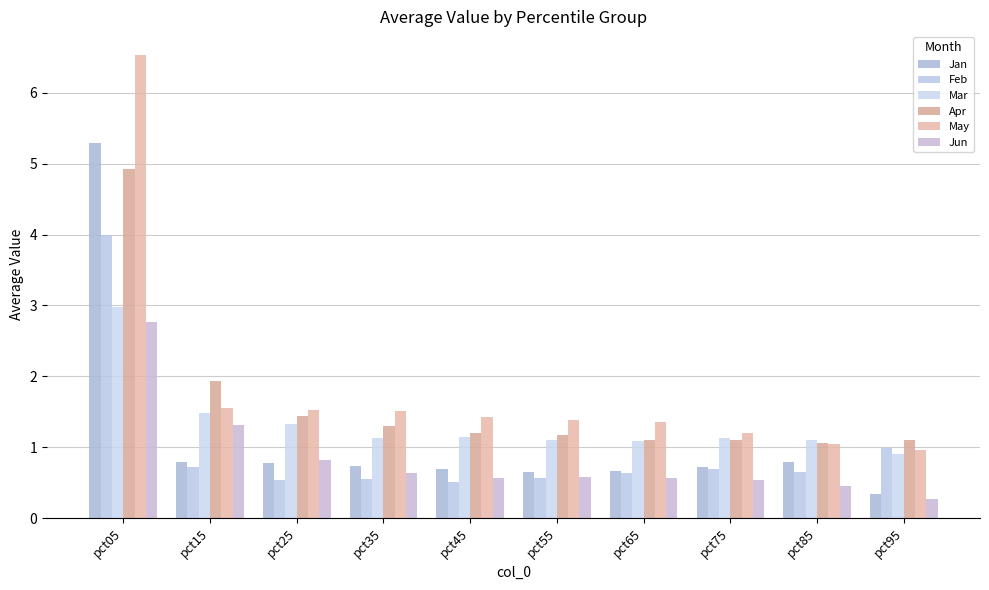

How many bars are there in total?

60